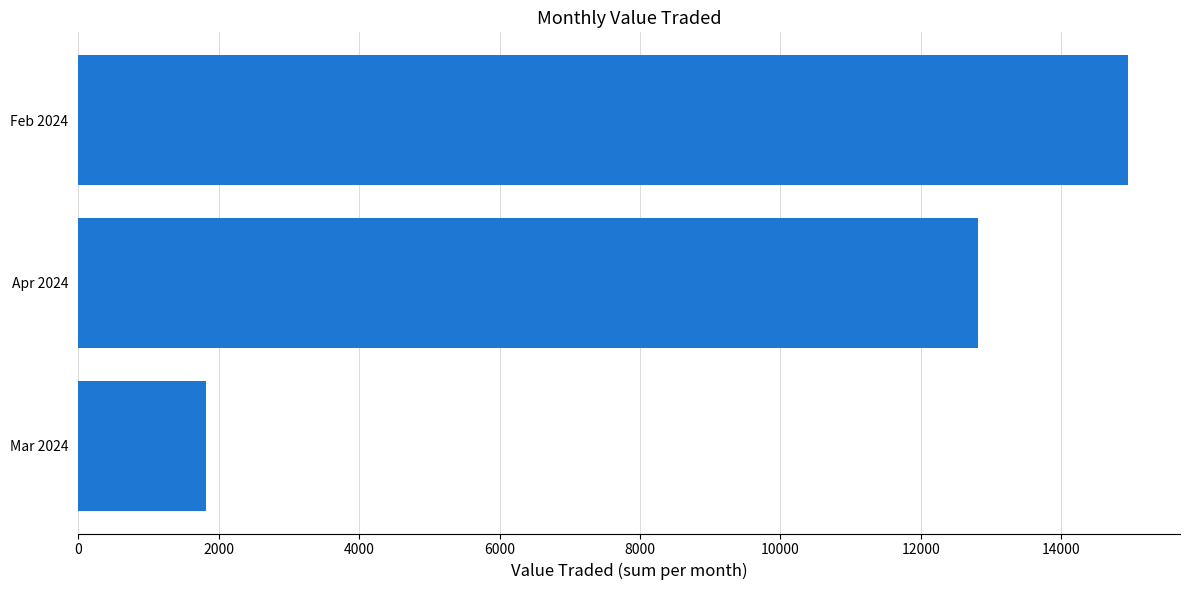

Reading bottom to top, what are all the values shown in this chart?

1822	12815	14943